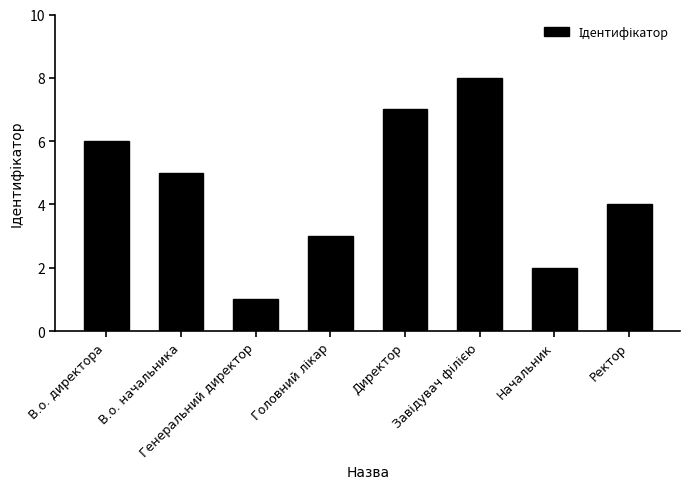

What position from the left is Директор?

5